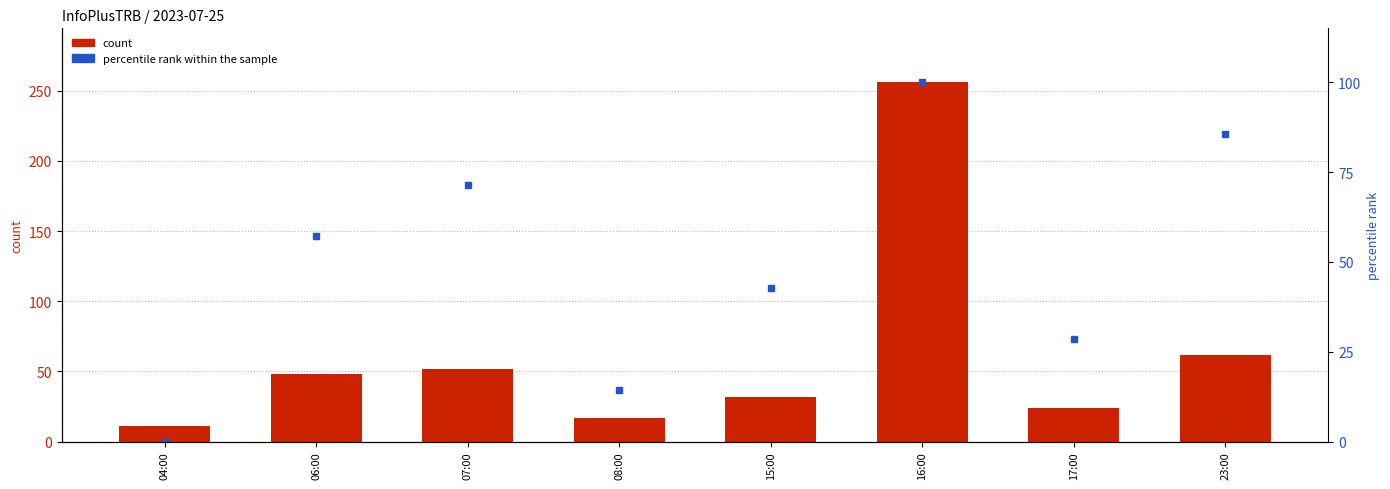

What is the minimum value for count?

11.0